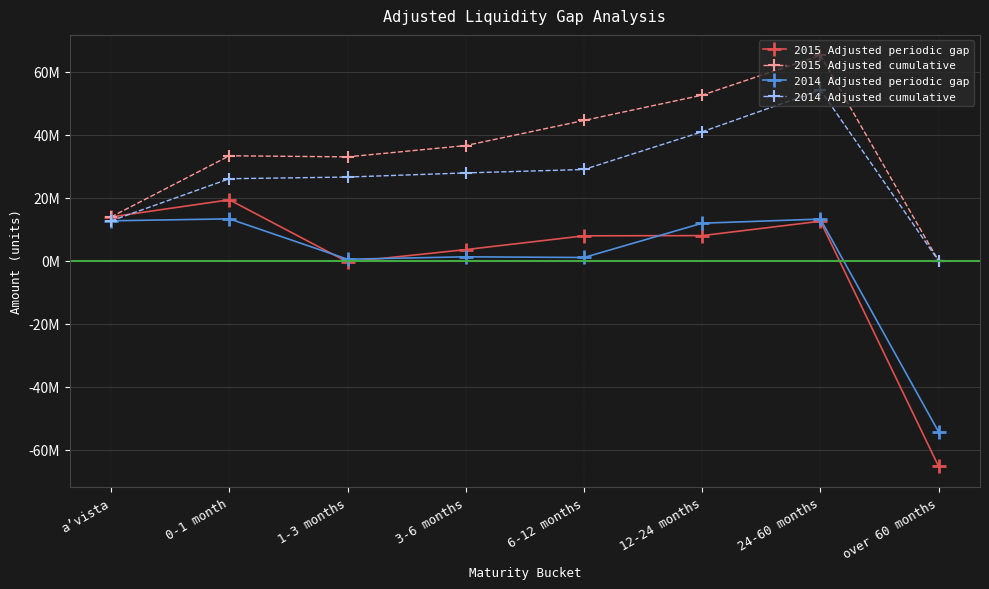

Reading left to right, what are all the values shown in this chart?

2015 Adjusted periodic gap: 13974617	19405644	-346858	3590950	7972011	8034672	12600252	-65231288
2015 Adjusted cumulative: 13974617	33380261	33033403	36624353	44596364	52631036	65231288	0
2014 Adjusted periodic gap: 12733729	13357476	536836	1309410	1088394	11977076	13281695	-54284616
2014 Adjusted cumulative: 12733729	26091205	26628041	27937451	29025845	41002921	54284616	0